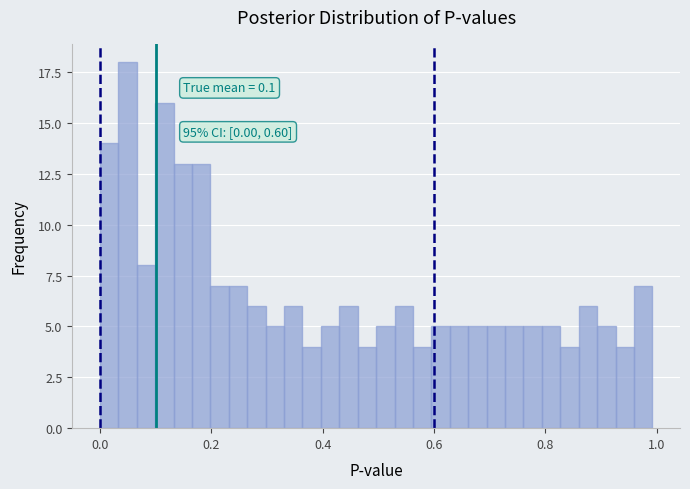

Around what value on the x-axis is the tallest bar? Give the approximate position of its centre, as read against the axis.

0.04